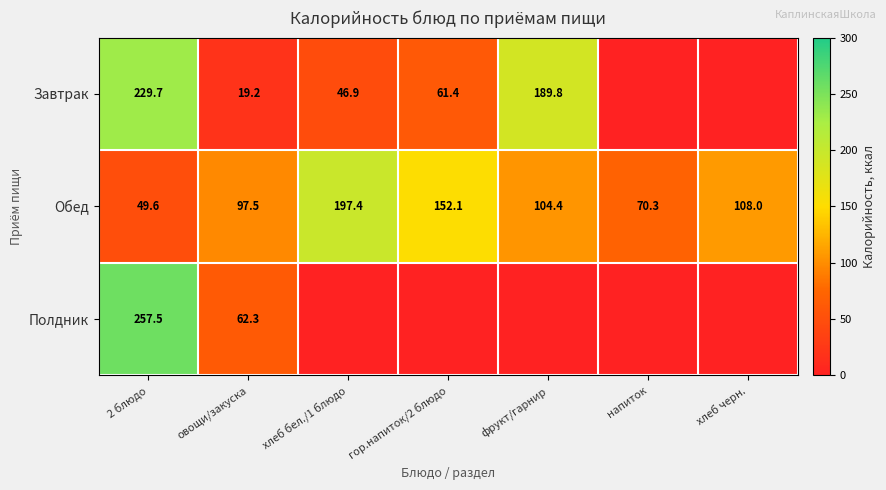

At which category is the sum across all series the highest?

2 блюдо